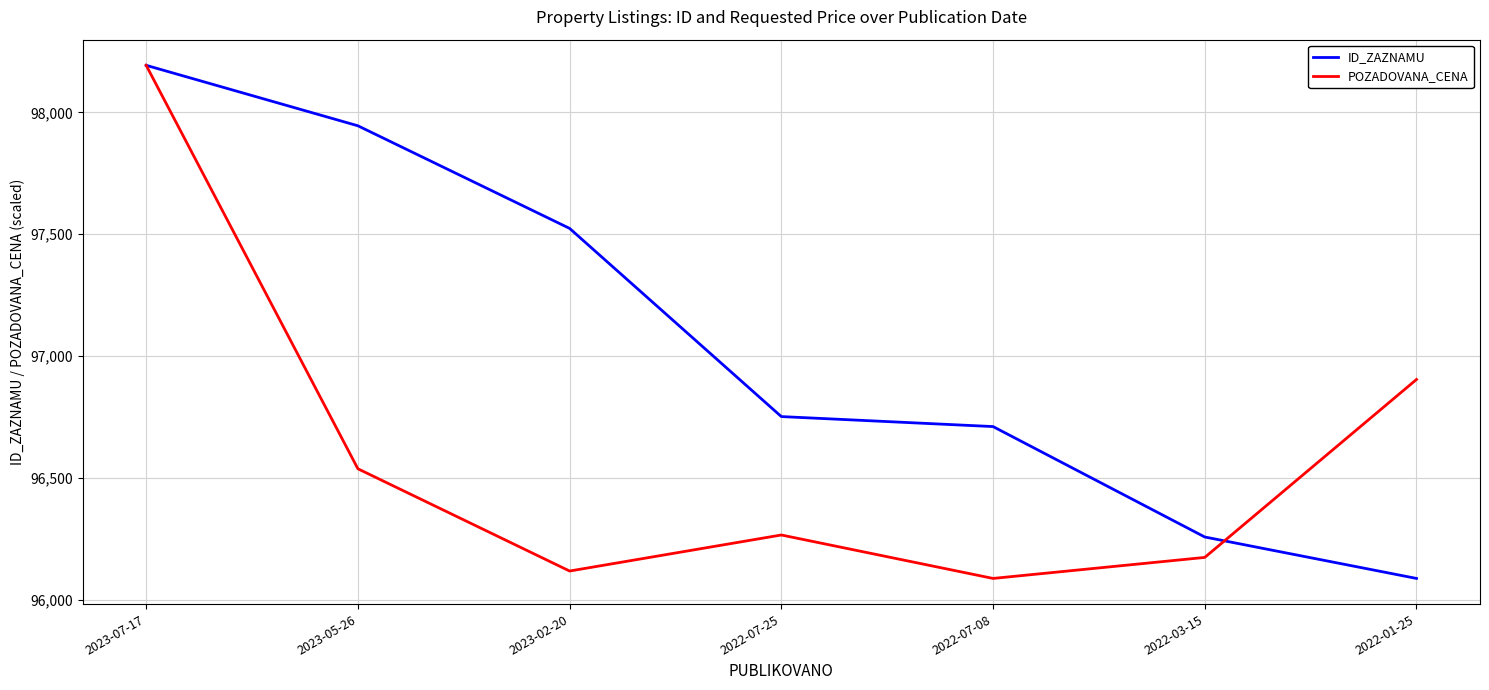

Rank the categories by POZADOVANA_CENA value from lowest to highest.

2022-07-08, 2023-02-20, 2022-03-15, 2022-07-25, 2023-05-26, 2022-01-25, 2023-07-17